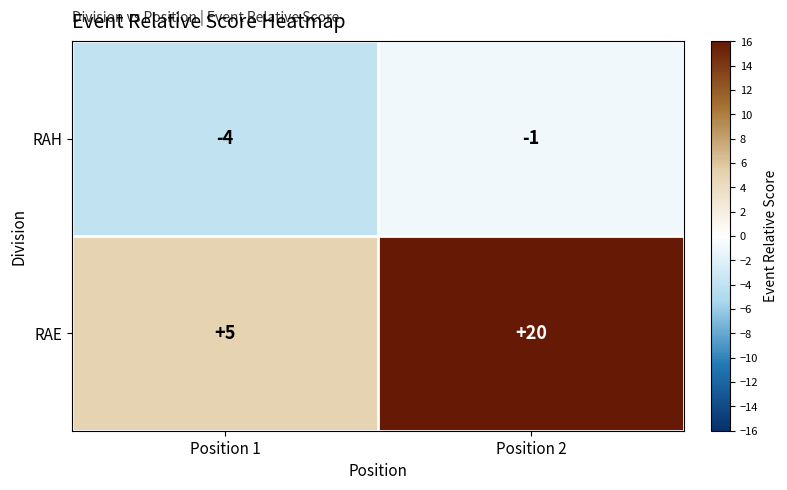

Rank the series by their average value, from lowest to highest.

RAH, RAE